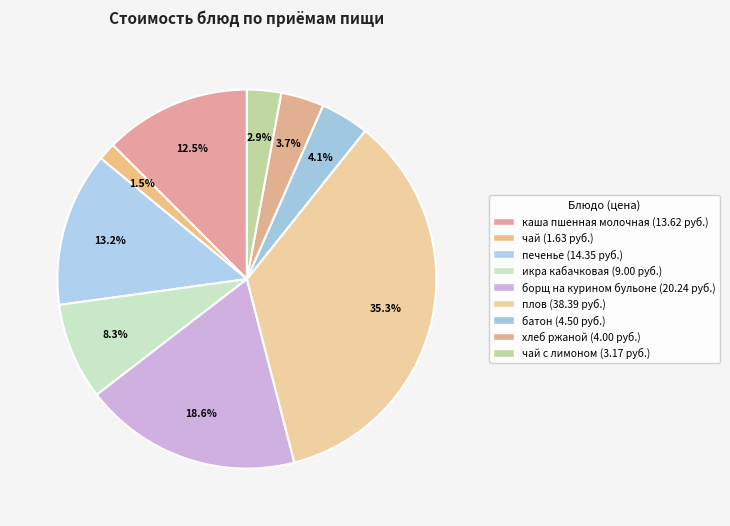

To the nearest percent, what is the difference between the largest and smallest slice percentages?

34%